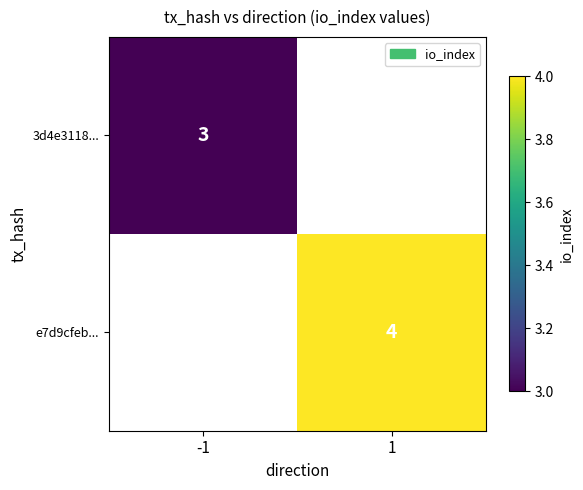

The value of 3d4e3118... at -1 is 3. True or false?

True